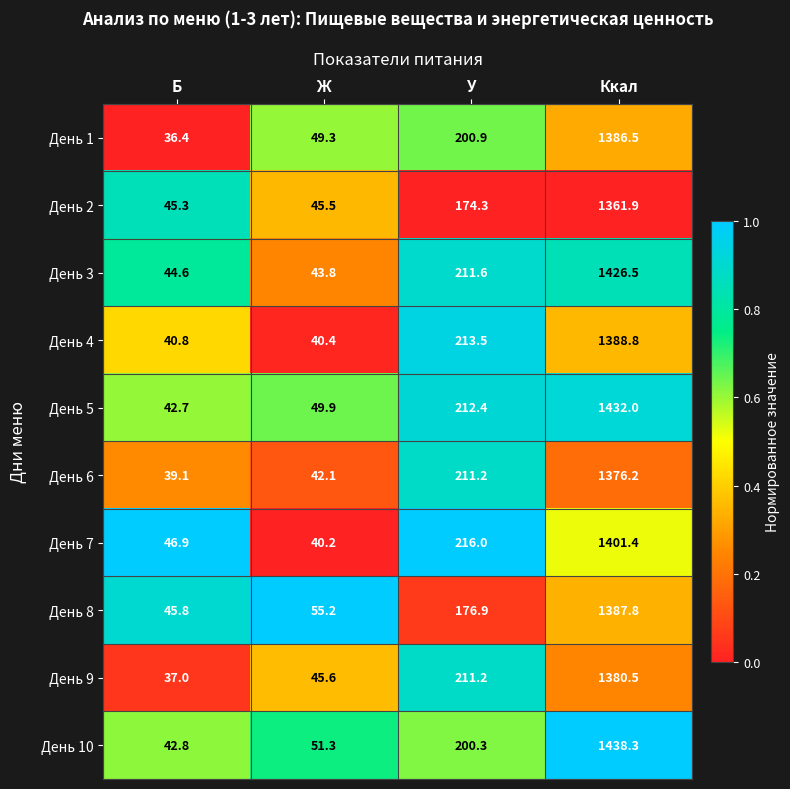

At which category does the chart reach its minimum across all series?

Б